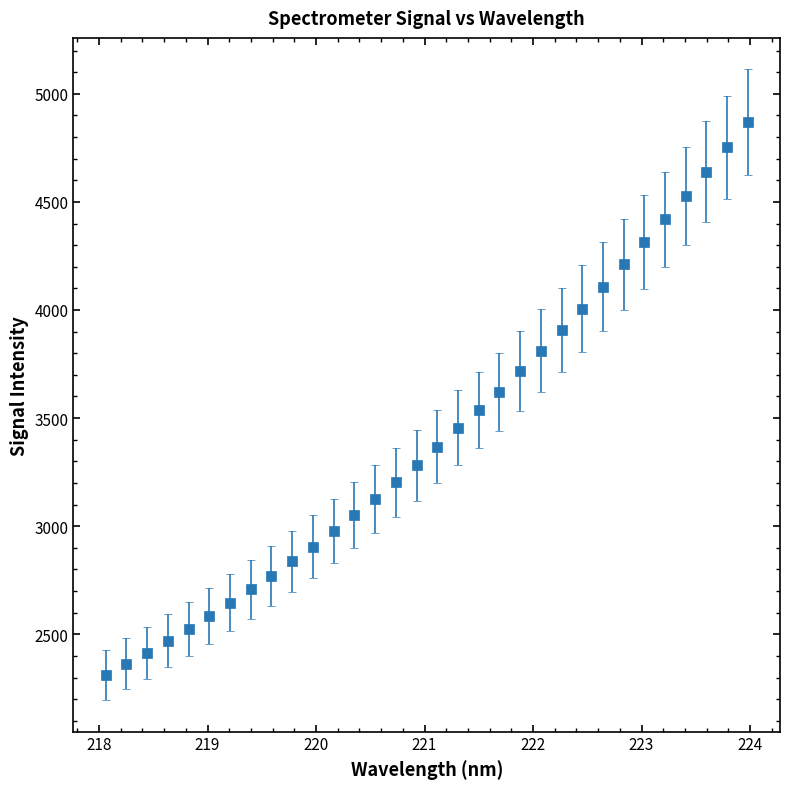

What is the minimum value shown in the chart?

2311.2